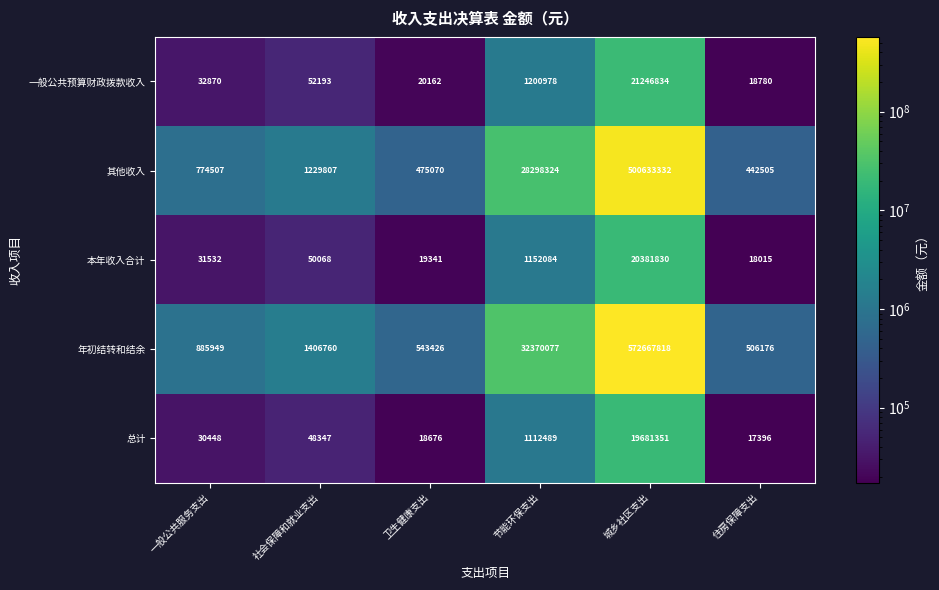

What is the sum of all 其他收入 values?

531853545